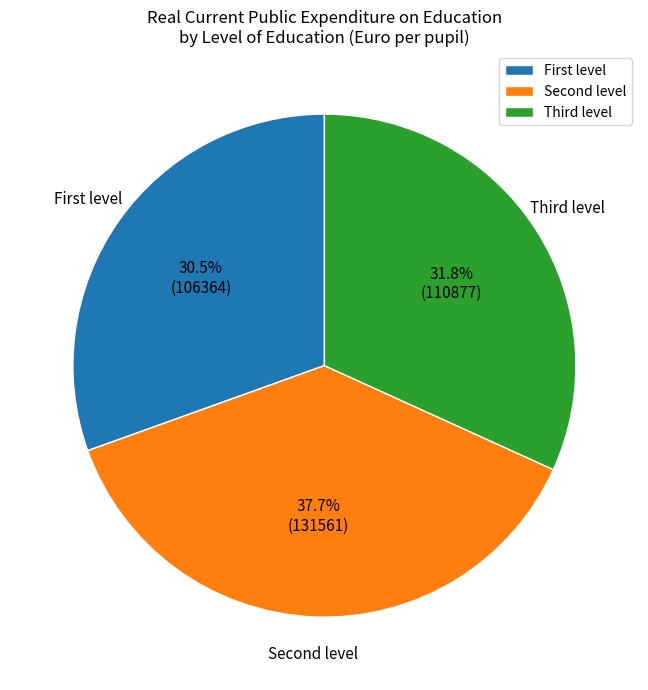

Is there a majority slice in this chart?

No